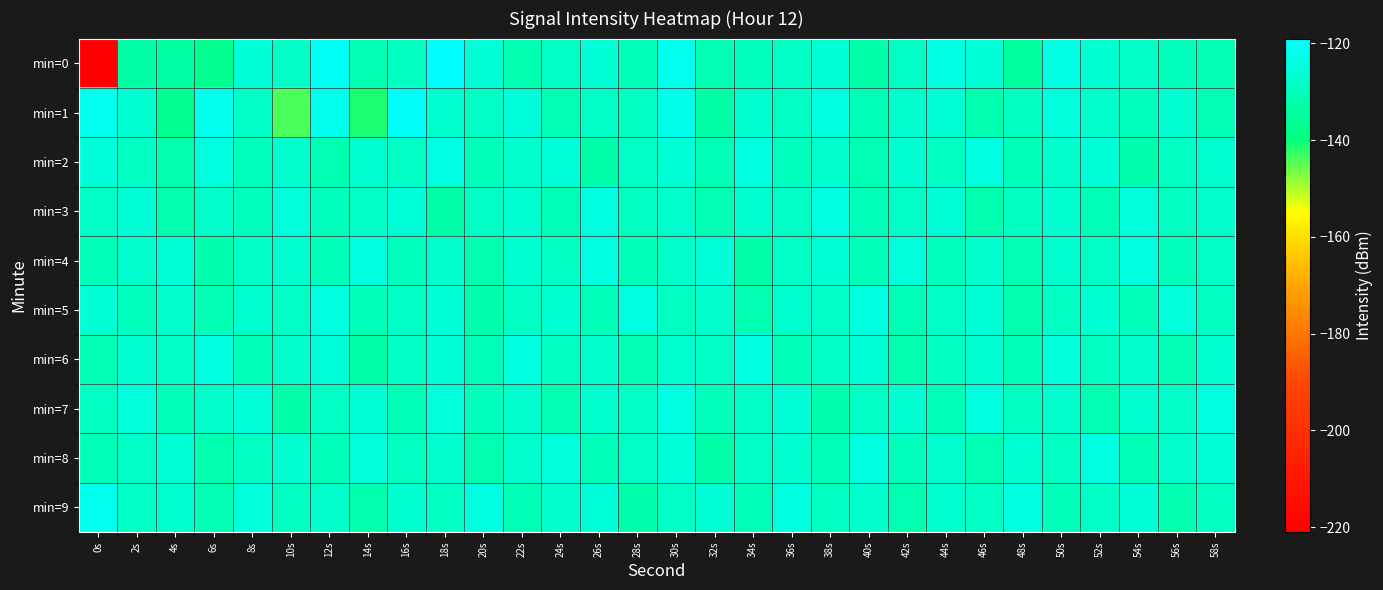

Reading left to right, extract all data points from this chart.

min=0: 0s=-221.0	2s=-133.7	4s=-133.9	6s=-137.2	8s=-125.6	10s=-128.1	12s=-120.8	14s=-131.7	16s=-129.3	18s=-119.5	20s=-125.5	22s=-131.9	24s=-128.3	26s=-126.1	28s=-130.5	30s=-121.8	32s=-131.5	34s=-129.5	36s=-128.5	38s=-126.0	40s=-132.9	42s=-128.5	44s=-123.6	46s=-125.7	48s=-134.9	50s=-123.7	52s=-126.5	54s=-127.9	56s=-129.4	58s=-131.7
min=1: 0s=-121.8	2s=-126.2	4s=-136.8	6s=-121.9	8s=-128.0	10s=-143.9	12s=-121.8	14s=-140.9	16s=-120.2	18s=-126.6	20s=-128.5	22s=-125.3	24s=-131.2	26s=-127.8	28s=-129.1	30s=-122.5	32s=-133.4	34s=-126.7	36s=-128.9	38s=-124.3	40s=-130.6	42s=-127.2	44s=-125.8	46s=-132.1	48s=-128.7	50s=-124.9	52s=-127.5	54s=-129.8	56s=-126.3	58s=-131.0
min=2: 0s=-125.3	2s=-128.7	4s=-132.1	6s=-124.5	8s=-129.8	10s=-127.3	12s=-131.6	14s=-126.9	16s=-128.4	18s=-123.7	20s=-130.2	22s=-127.6	24s=-125.1	26s=-132.8	28s=-128.3	30s=-126.0	32s=-130.7	34s=-124.2	36s=-129.5	38s=-127.1	40s=-131.3	42s=-126.5	44s=-128.8	46s=-124.1	48s=-130.9	50s=-127.7	52s=-125.4	54s=-132.2	56s=-128.6	58s=-126.8
min=3: 0s=-128.2	2s=-125.6	4s=-131.9	6s=-127.4	8s=-129.7	10s=-124.8	12s=-130.1	14s=-127.9	16s=-125.3	18s=-132.6	20s=-128.5	22s=-126.2	24s=-130.8	26s=-124.4	28s=-129.3	30s=-127.0	32s=-131.5	34s=-126.7	36s=-128.2	38s=-123.9	40s=-130.4	42s=-127.8	44s=-125.7	46s=-132.0	48s=-128.9	50s=-126.4	52s=-130.6	54s=-124.7	56s=-129.1	58s=-127.5
min=4: 0s=-130.5	2s=-127.3	4s=-125.9	6s=-132.4	8s=-128.1	10s=-126.6	12s=-130.9	14s=-124.3	16s=-129.6	18s=-127.2	20s=-131.8	22s=-126.4	24s=-128.7	26s=-124.0	28s=-130.2	30s=-127.6	32s=-125.2	34s=-132.7	36s=-128.4	38s=-126.1	40s=-130.7	42s=-124.6	44s=-129.4	46s=-127.1	48s=-131.6	50s=-126.8	52s=-128.3	54s=-123.8	56s=-130.1	58s=-127.9
min=5: 0s=-126.1	2s=-129.4	4s=-127.7	6s=-131.2	8s=-126.8	10s=-128.3	12s=-124.0	14s=-130.5	16s=-127.9	18s=-125.5	20s=-132.2	22s=-128.7	24s=-126.3	26s=-130.8	28s=-124.5	30s=-129.2	32s=-127.0	34s=-131.7	36s=-126.6	38s=-128.1	40s=-124.3	42s=-130.6	44s=-127.8	46s=-125.4	48s=-132.1	50s=-128.8	52s=-126.5	54s=-130.3	56s=-124.8	58s=-129.0
min=6: 0s=-131.3	2s=-126.7	4s=-128.5	6s=-124.2	8s=-130.7	10s=-127.4	12s=-125.1	14s=-132.8	16s=-128.3	18s=-126.0	20s=-130.7	22s=-124.4	24s=-129.3	26s=-127.0	28s=-131.5	30s=-126.7	32s=-128.2	34s=-123.9	36s=-130.4	38s=-127.8	40s=-125.7	42s=-132.0	44s=-128.9	46s=-126.4	48s=-130.6	50s=-124.7	52s=-129.1	54s=-127.5	56s=-131.0	58s=-126.2
min=7: 0s=-128.6	2s=-124.9	4s=-130.2	6s=-127.6	8s=-125.2	10s=-132.7	12s=-128.4	14s=-126.1	16s=-130.7	18s=-124.6	20s=-129.4	22s=-127.1	24s=-131.6	26s=-126.8	28s=-128.3	30s=-123.8	32s=-130.1	34s=-127.9	36s=-125.5	38s=-132.2	40s=-128.7	42s=-126.3	44s=-130.8	46s=-124.5	48s=-129.2	50s=-127.0	52s=-131.7	54s=-126.6	56s=-128.1	58s=-124.3
min=8: 0s=-130.6	2s=-127.8	4s=-125.4	6s=-132.1	8s=-128.8	10s=-126.5	12s=-130.3	14s=-124.8	16s=-129.0	18s=-127.3	20s=-131.8	22s=-127.2	24s=-124.9	26s=-130.4	28s=-127.8	30s=-125.3	32s=-132.8	34s=-128.1	36s=-126.7	38s=-130.9	40s=-124.2	42s=-129.5	44s=-127.1	46s=-131.3	48s=-126.5	50s=-128.8	52s=-124.1	54s=-130.9	56s=-127.7	58s=-125.4
min=9: 0s=-122.0	2s=-128.5	4s=-126.8	6s=-131.1	8s=-124.7	10s=-129.0	12s=-127.2	14s=-131.9	16s=-126.3	18s=-128.6	20s=-124.1	22s=-130.8	24s=-127.4	26s=-125.0	28s=-132.5	30s=-128.2	32s=-126.1	34s=-130.6	36s=-124.4	38s=-129.3	40s=-127.0	42s=-131.5	44s=-126.7	46s=-128.2	48s=-123.9	50s=-130.4	52s=-127.8	54s=-125.7	56s=-132.0	58s=-128.9